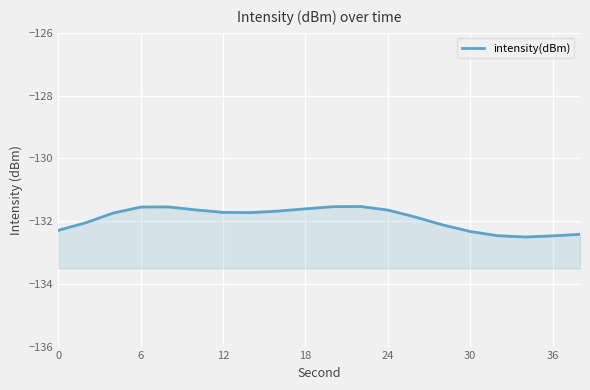

How many lines are shown in the chart?

1